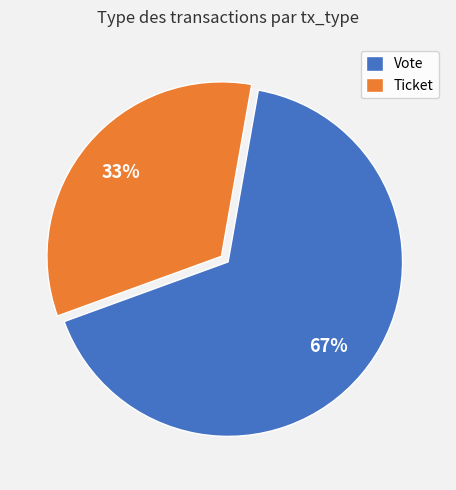

To the nearest percent, what is the average slice percentage?

50%